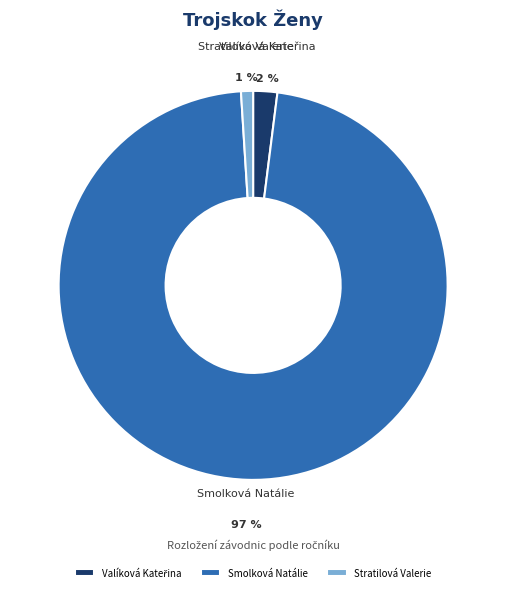

Does any single category account for the majority?

Yes